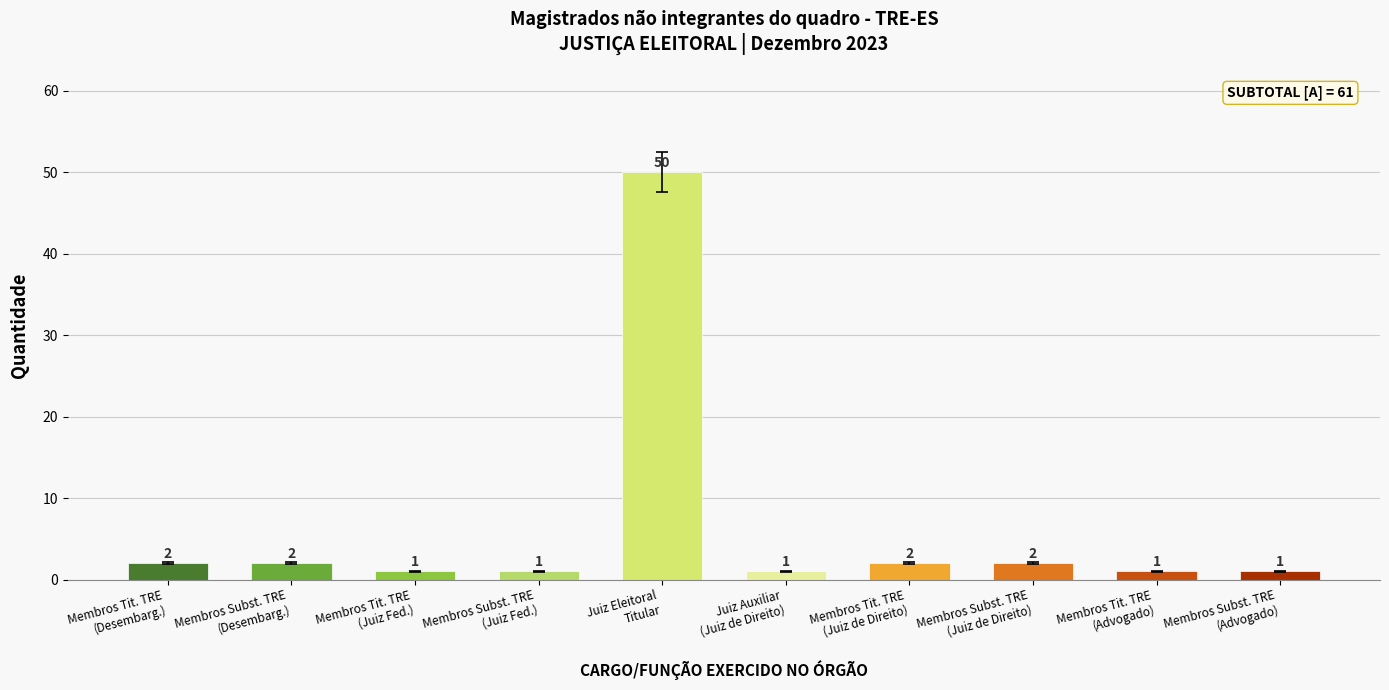

Reading right to left, what are all the values shown in this chart?

1	1	2	2	1	50	1	1	2	2